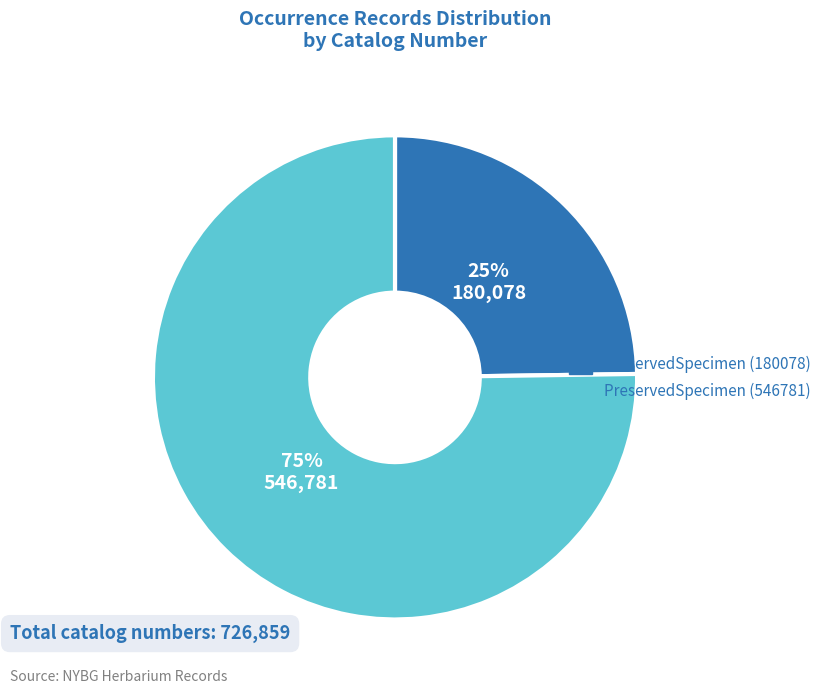

To the nearest percent, what is the difference between the PreservedSpecimen (180078) and PreservedSpecimen (546781) slice percentages?

50%